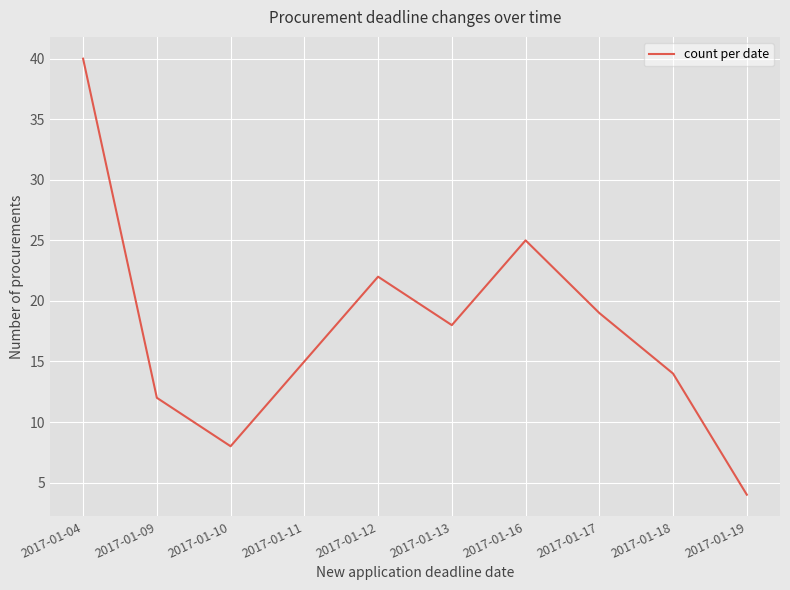

True or false: the data shows 12 at 2017-01-09.

True